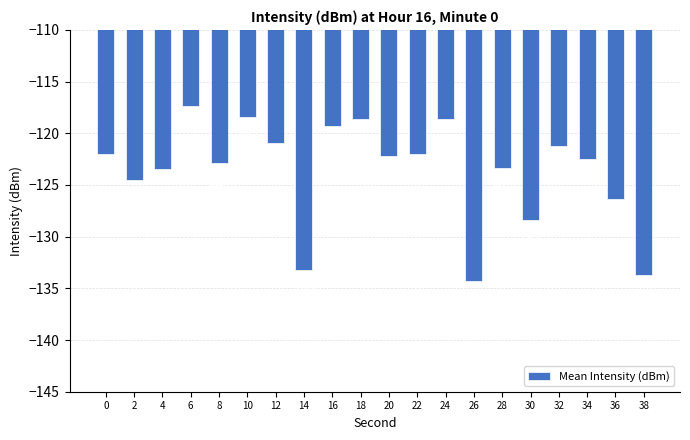

The chart shows a value of -133.7 at 38. True or false?

True